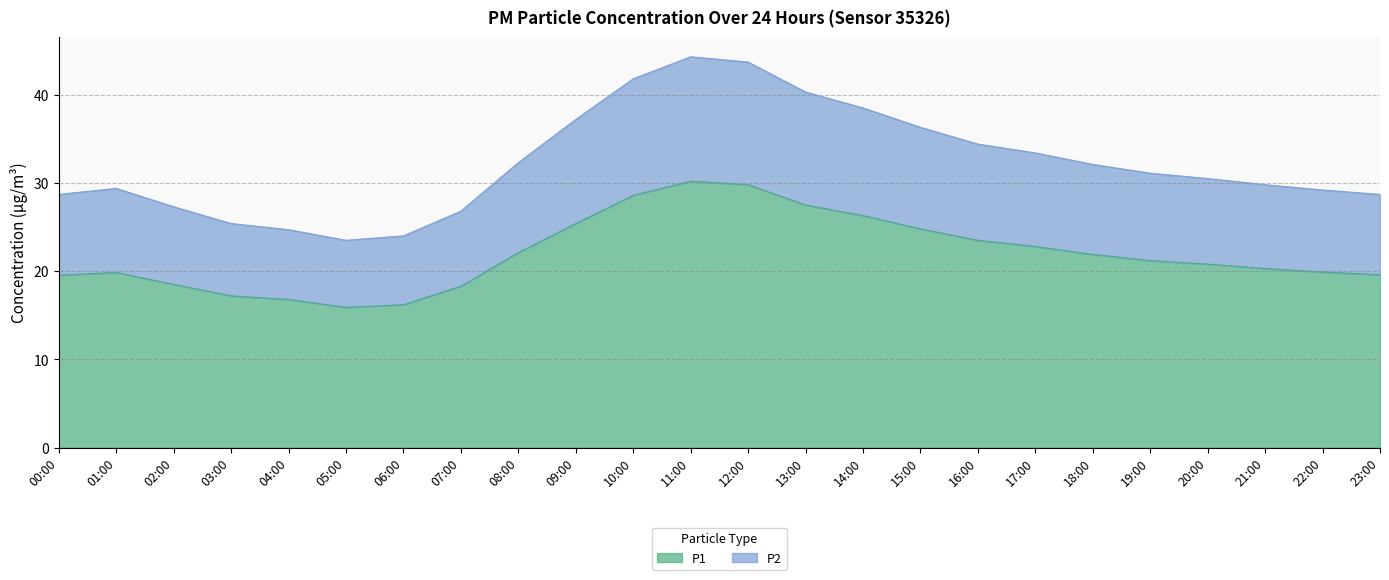

Where is the first local minimum for P2?

05:00